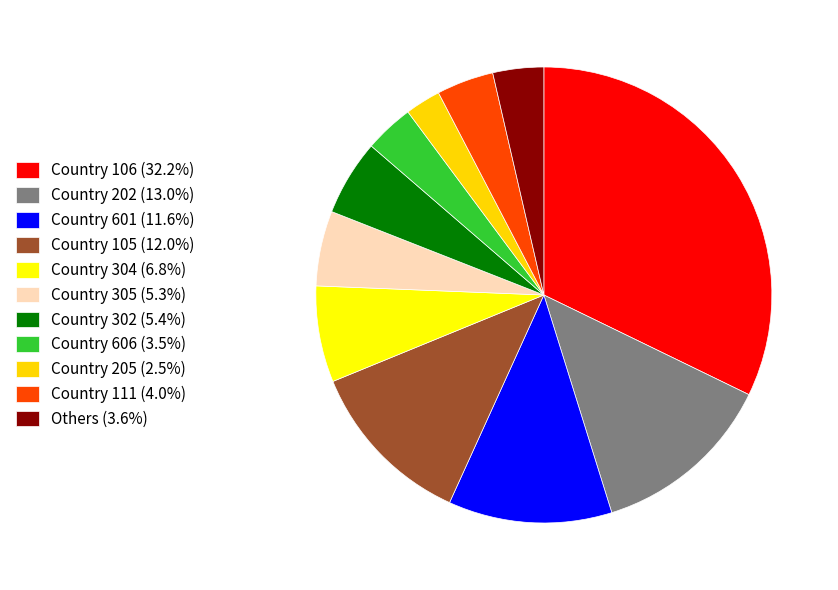

Count the number of slices in the pie.

11